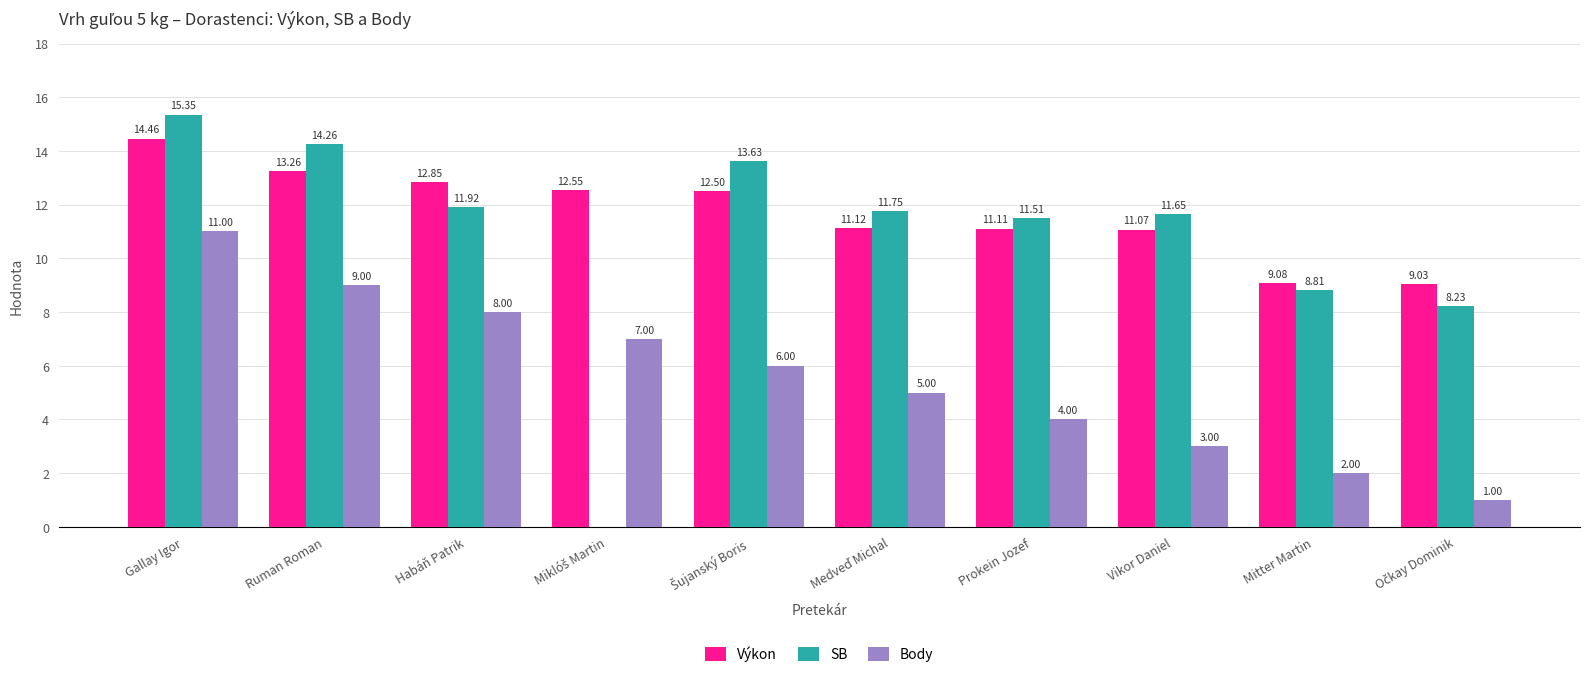

Which label corresponds to the largest value in the chart?

Gallay Igor